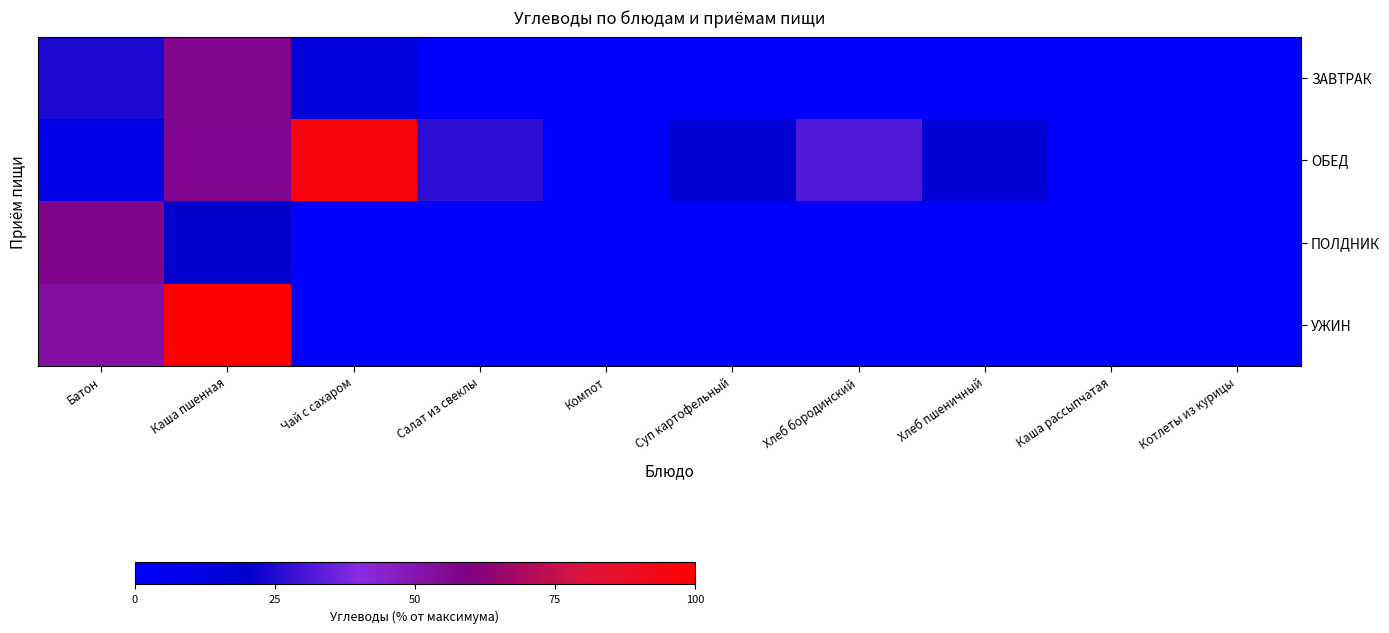

What is the maximum value shown in the chart?

100.0